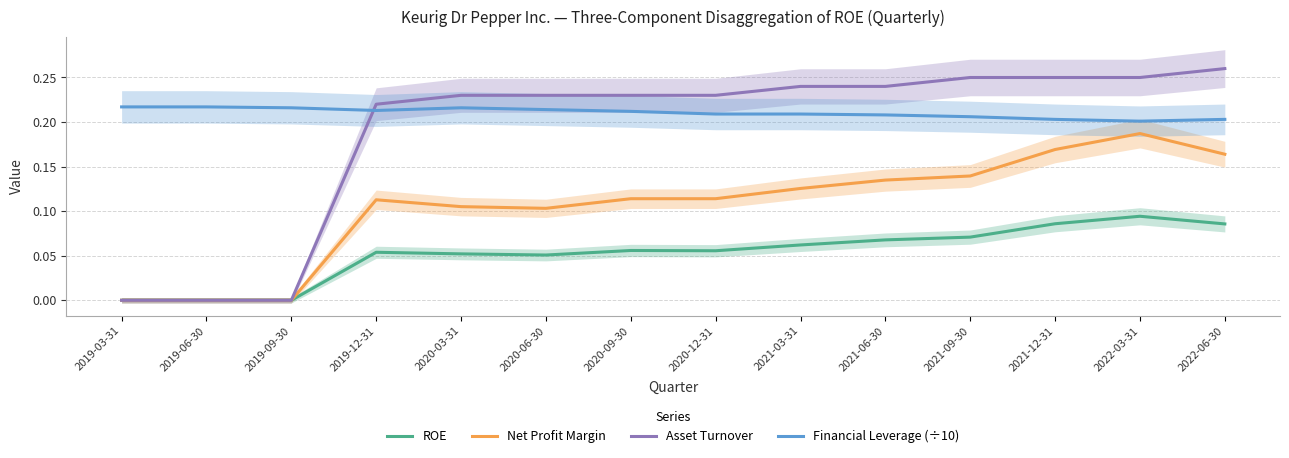

Rank the series by their maximum value, from highest to lowest.

Asset Turnover, Financial Leverage (÷10), Net Profit Margin, ROE